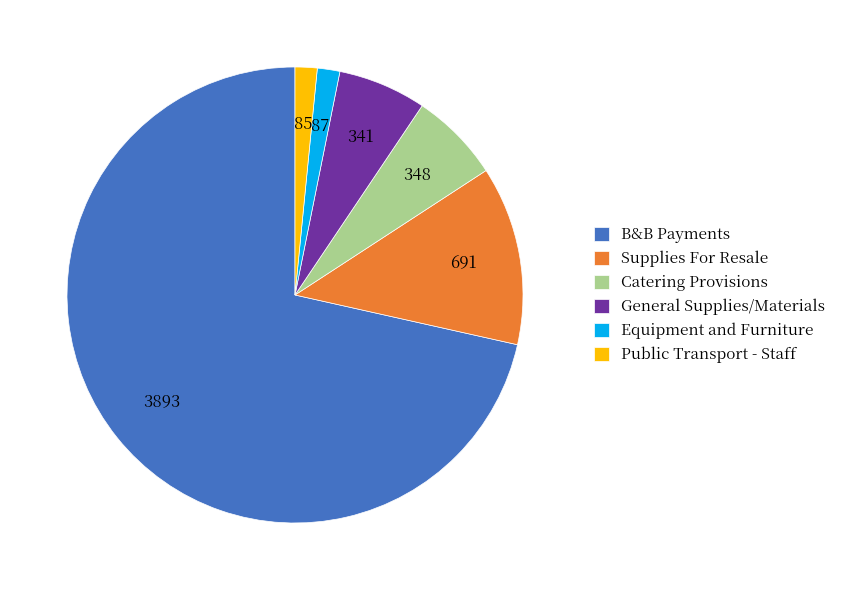

Which has a higher value, General Supplies/Materials or Supplies For Resale?

Supplies For Resale